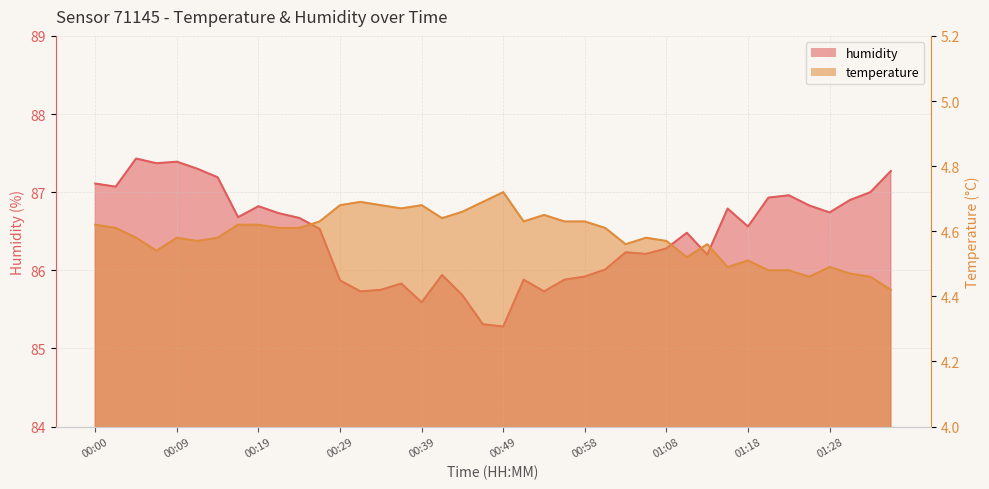

Reading right to left, extract all data points from this chart.

temperature: 01:35=4.4	01:32=4.5	01:30=4.5	01:28=4.5	01:25=4.5	01:23=4.5	01:20=4.5	01:18=4.5	01:15=4.5	01:13=4.6	01:10=4.5	01:08=4.6	01:06=4.6	01:03=4.6	01:01=4.6	00:58=4.6	00:56=4.6	00:53=4.7	00:51=4.6	00:49=4.7	00:46=4.7	00:44=4.7	00:41=4.6	00:39=4.7	00:36=4.7	00:34=4.7	00:32=4.7	00:29=4.7	00:27=4.6	00:24=4.6	00:22=4.6	00:19=4.6	00:17=4.6	00:14=4.6	00:12=4.6	00:09=4.6	00:07=4.5	00:05=4.6	00:02=4.6	00:00=4.6
humidity: 01:35=87.3	01:32=87.0	01:30=86.9	01:28=86.7	01:25=86.8	01:23=87.0	01:20=86.9	01:18=86.6	01:15=86.8	01:13=86.2	01:10=86.5	01:08=86.3	01:06=86.2	01:03=86.2	01:01=86.0	00:58=85.9	00:56=85.9	00:53=85.7	00:51=85.9	00:49=85.3	00:46=85.3	00:44=85.7	00:41=85.9	00:39=85.6	00:36=85.8	00:34=85.8	00:32=85.7	00:29=85.9	00:27=86.5	00:24=86.7	00:22=86.7	00:19=86.8	00:17=86.7	00:14=87.2	00:12=87.3	00:09=87.4	00:07=87.4	00:05=87.4	00:02=87.1	00:00=87.1